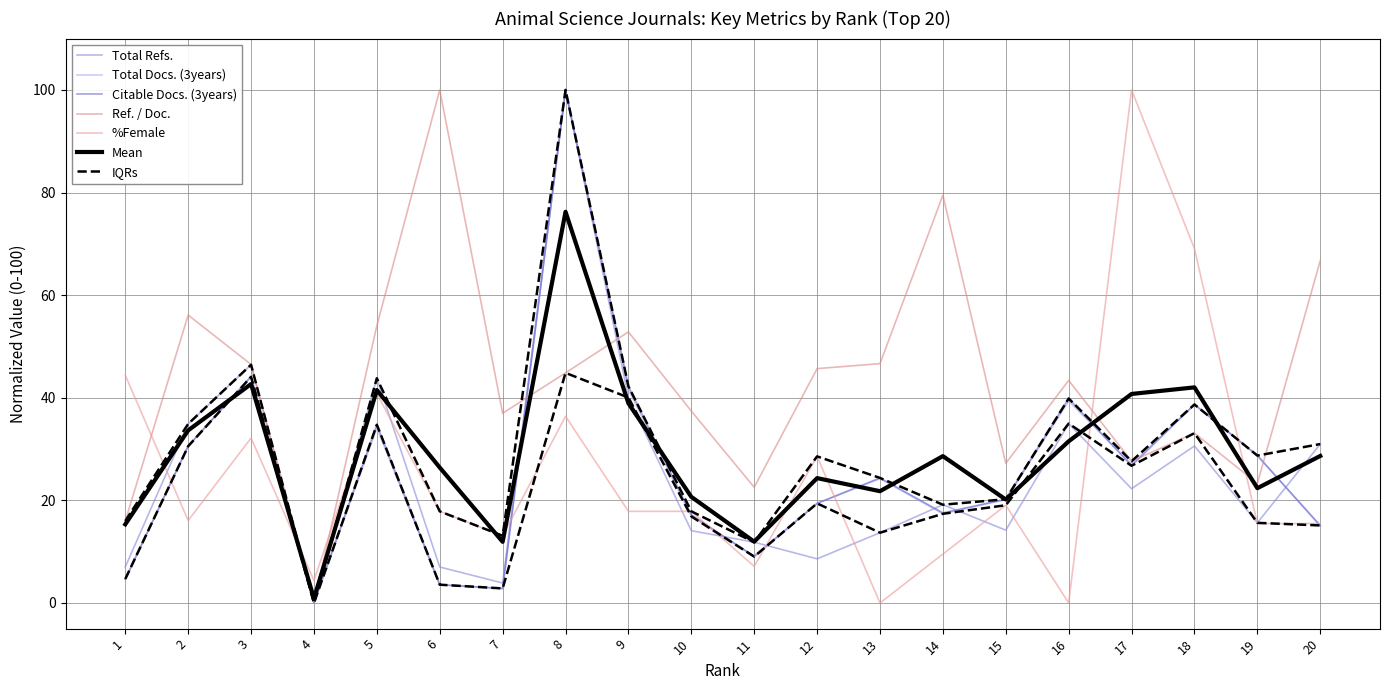

Which series has the largest total across all categories?

Ref. / Doc.